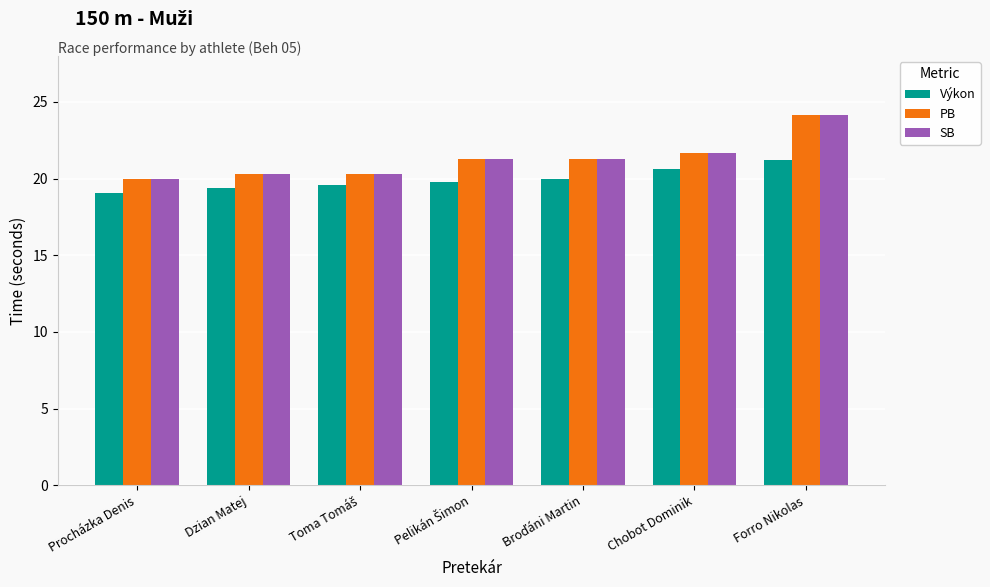

What is the maximum value shown in the chart?

24.2